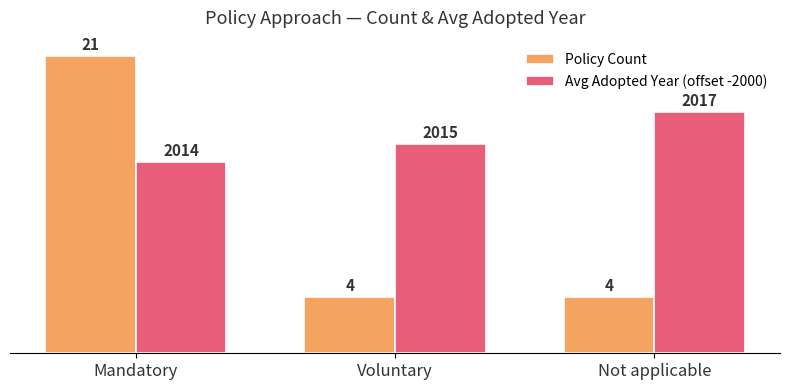

How many values in the Avg Adopted Year (offset -2000) series are below 14?

1